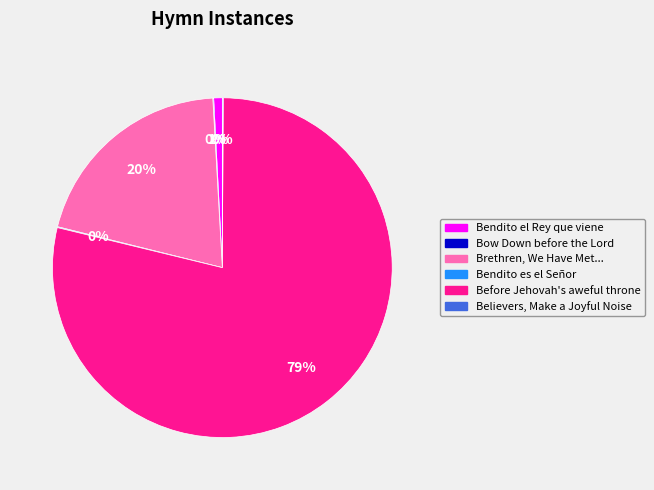

To the nearest percent, what is the difference between the largest and smallest slice percentages?

79%